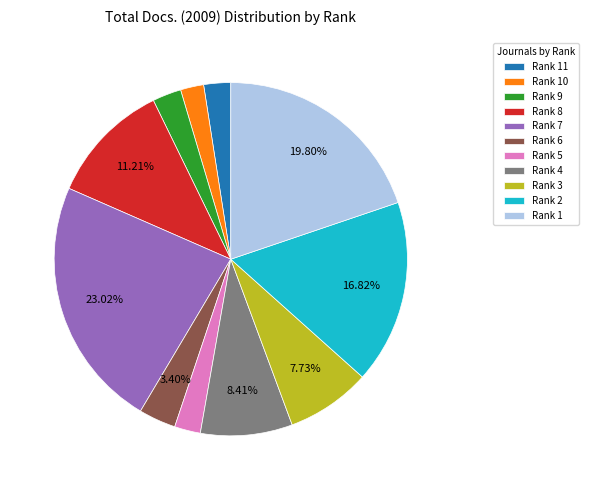

Is the sum of Rank 10 and Rank 7 greater than half?

No